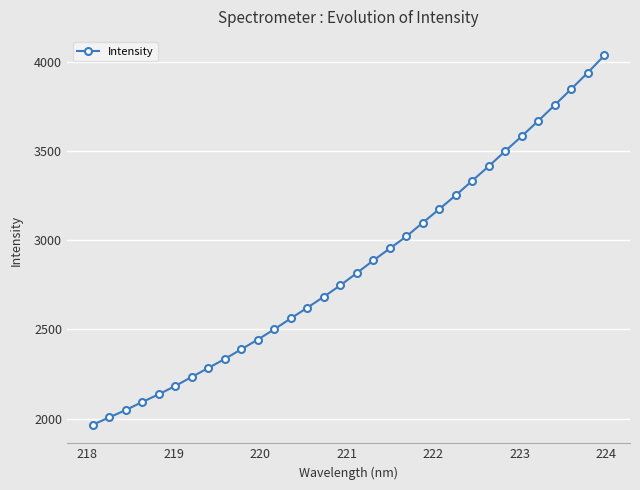

What is the difference between the second highest and minimum values?

1975.0